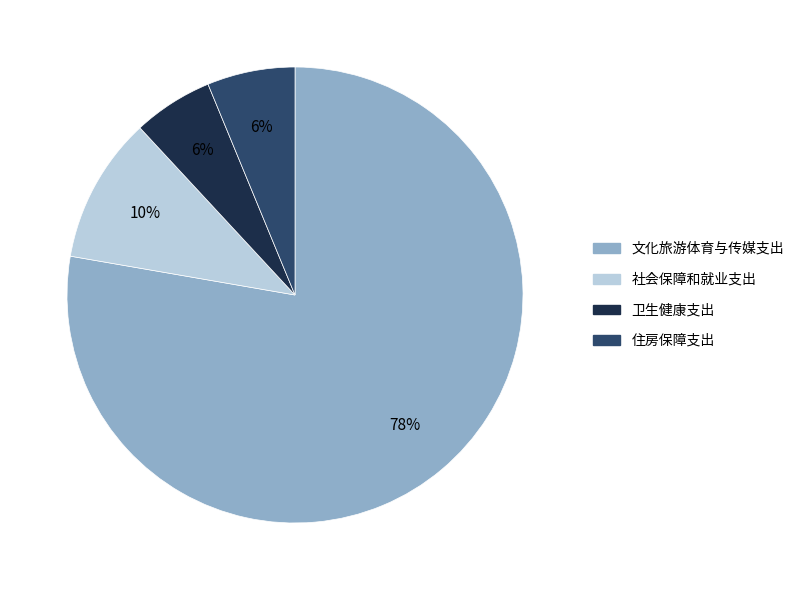

Is 社会保障和就业支出 the majority of the pie?

No